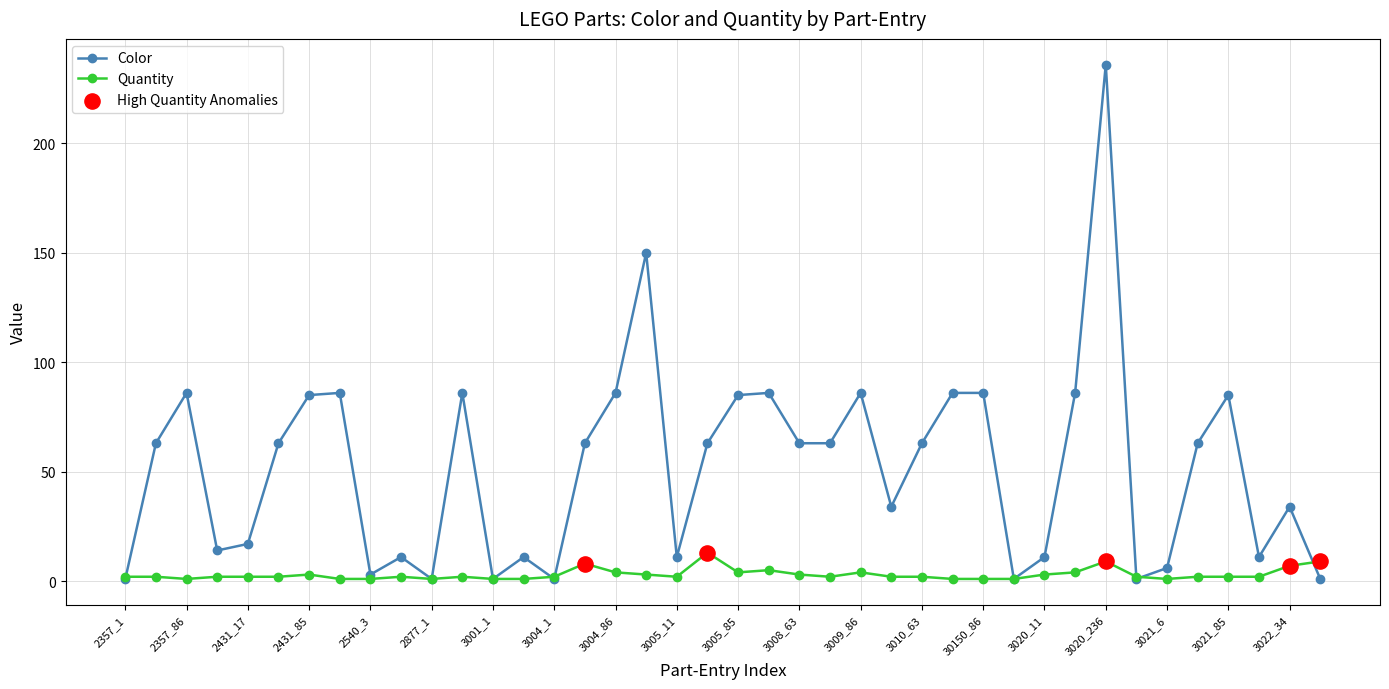

Which series has the largest total across all categories?

Color